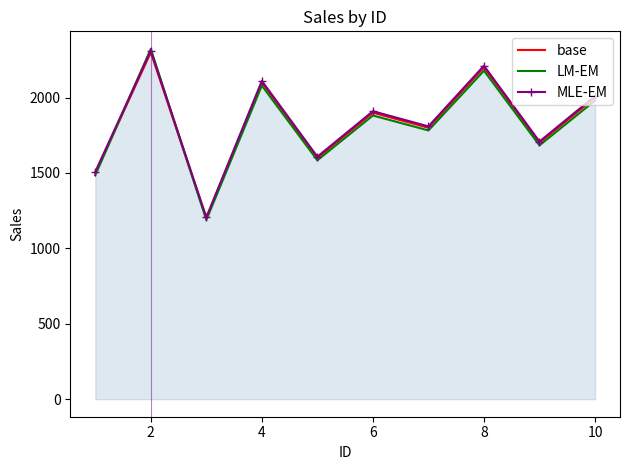

Which series has the widest spread of values?

LM-EM